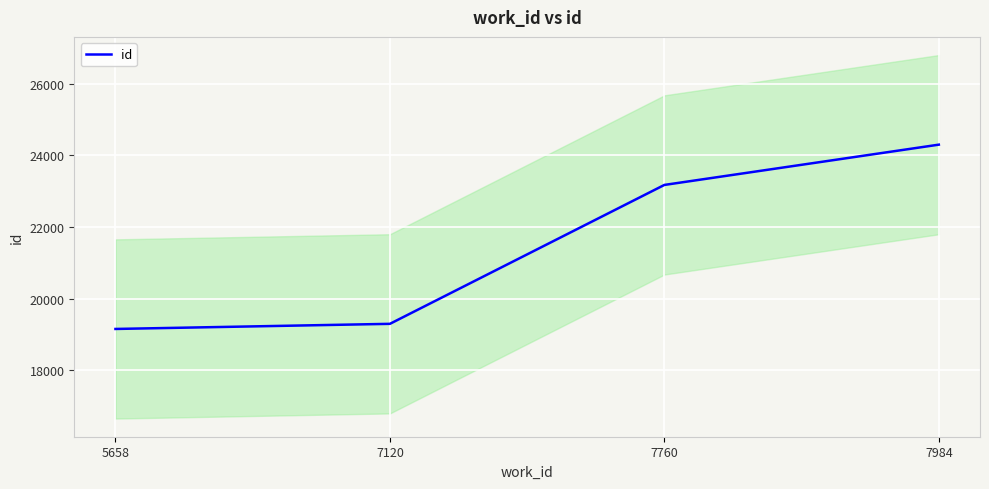

Rank the categories by value from lowest to highest.

5658, 7120, 7760, 7984